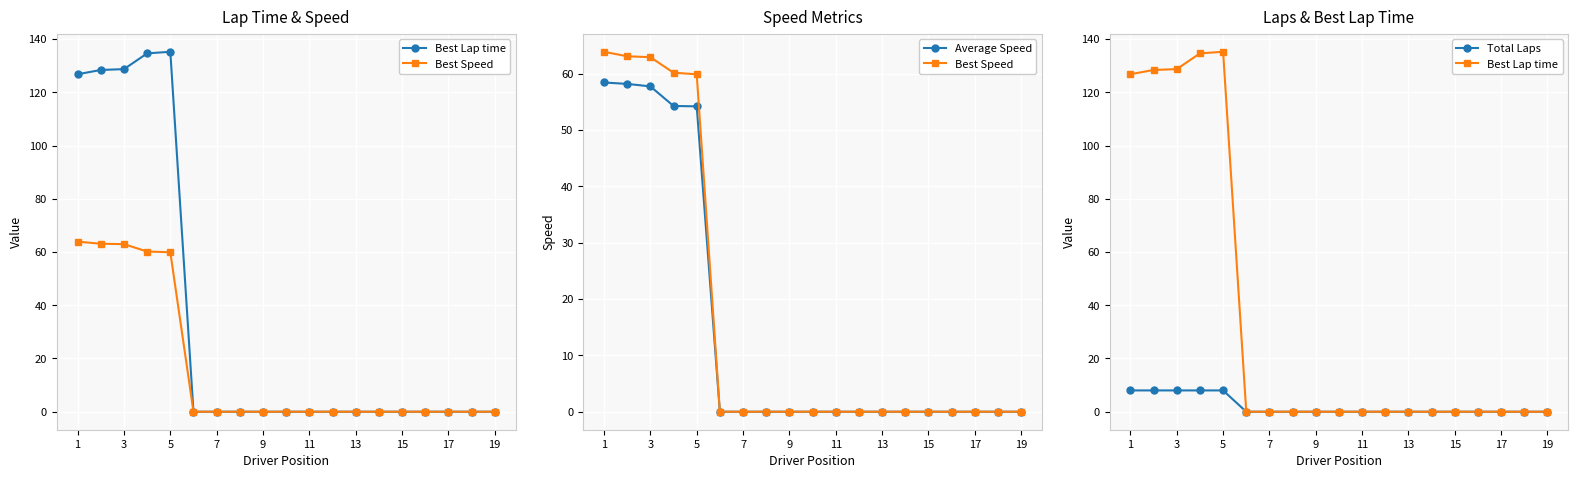

True or false: Best Lap time and Best Speed cross at least once.

False